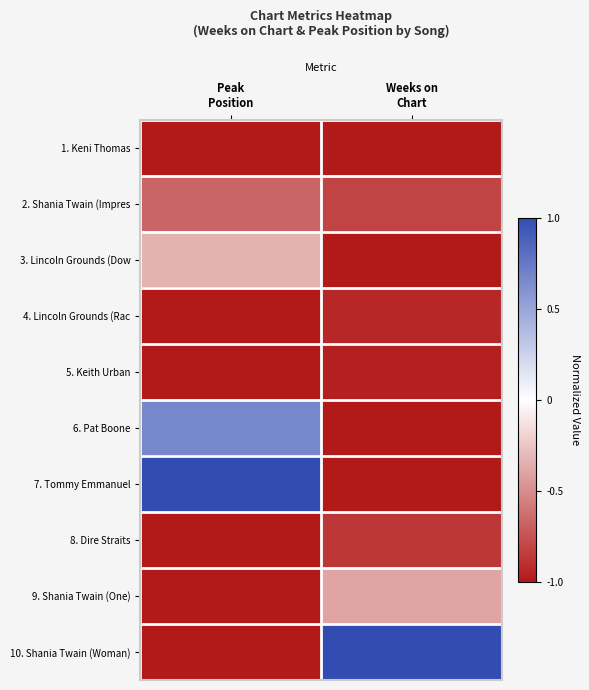

Reading left to right, extract all data points from this chart.

1. Keni Thomas: Peak
Position=-1.0	Weeks on
Chart=-1.0
2. Shania Twain (Impres: Peak
Position=-0.7	Weeks on
Chart=-0.8
3. Lincoln Grounds (Dow: Peak
Position=-0.3	Weeks on
Chart=-1.0
4. Lincoln Grounds (Rac: Peak
Position=-1.0	Weeks on
Chart=-0.9
5. Keith Urban: Peak
Position=-1.0	Weeks on
Chart=-1.0
6. Pat Boone: Peak
Position=0.7	Weeks on
Chart=-1.0
7. Tommy Emmanuel: Peak
Position=1.0	Weeks on
Chart=-1.0
8. Dire Straits: Peak
Position=-1.0	Weeks on
Chart=-0.9
9. Shania Twain (One): Peak
Position=-1.0	Weeks on
Chart=-0.4
10. Shania Twain (Woman): Peak
Position=-1.0	Weeks on
Chart=1.0